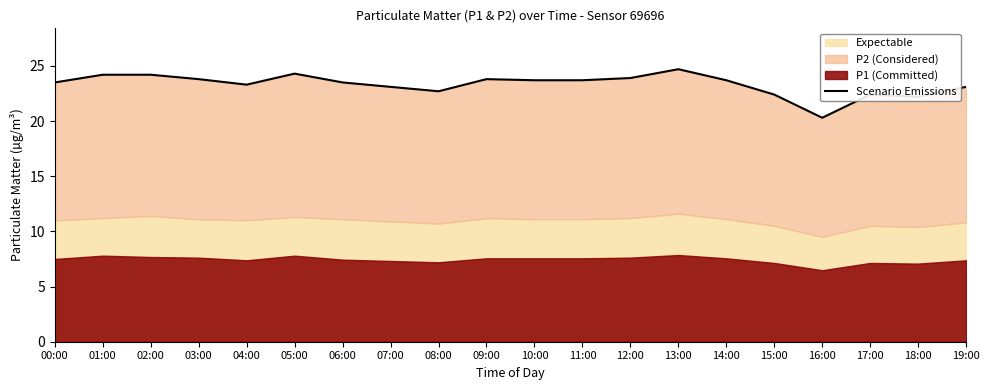

What is the label of the 1st point from the right?

19:00